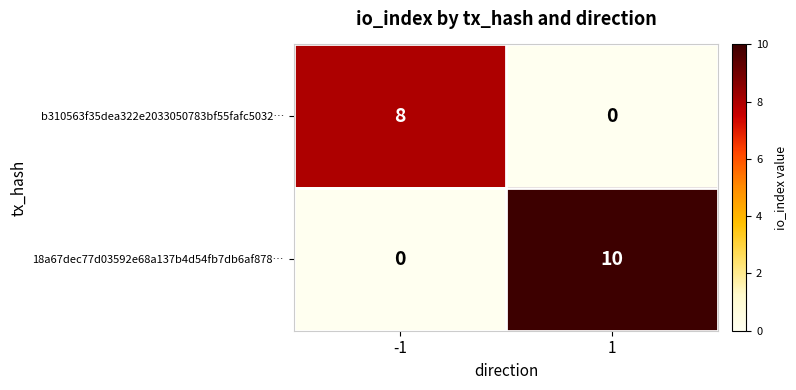

Which series has the largest total across all categories?

18a67dec77d03592e68a137b4d54fb7db6af878…